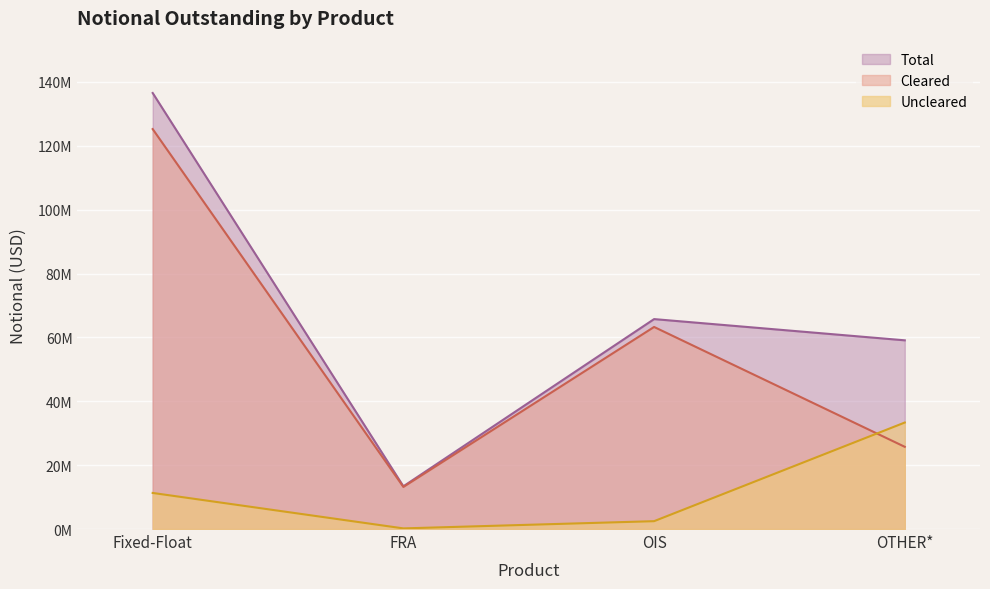

What is the sum of all Uncleared values?

47303622